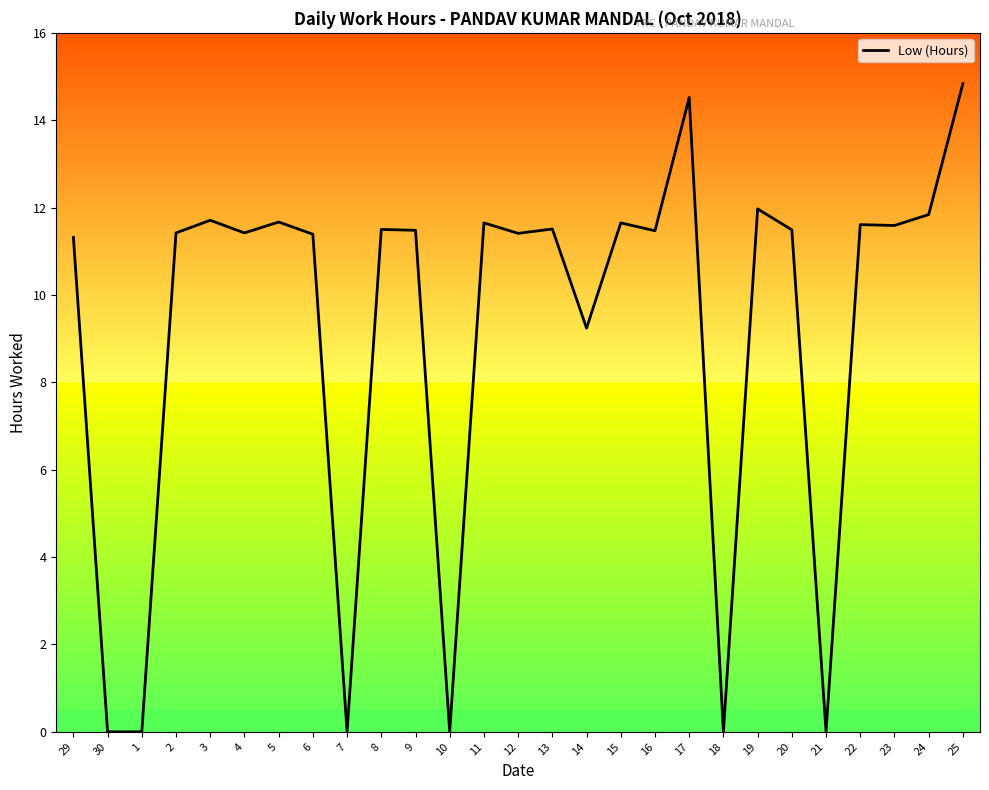

What is the greatest value displayed?

14.8